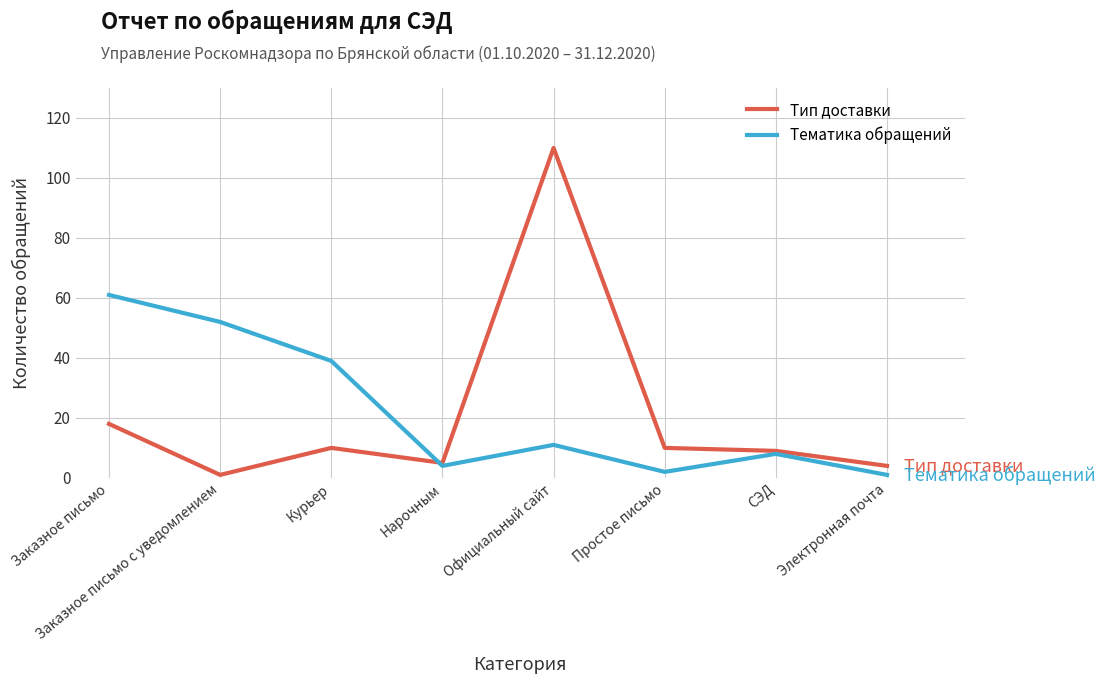

Where is the first local maximum for Тип доставки?

Курьер